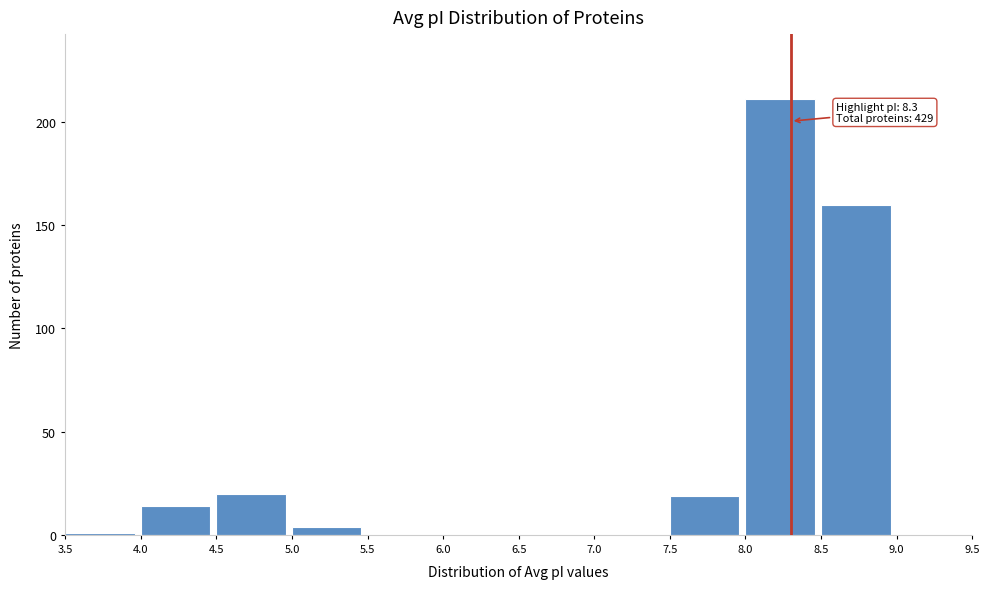

Over which range of the x-axis is the bar tallest?

8.0 to 8.5